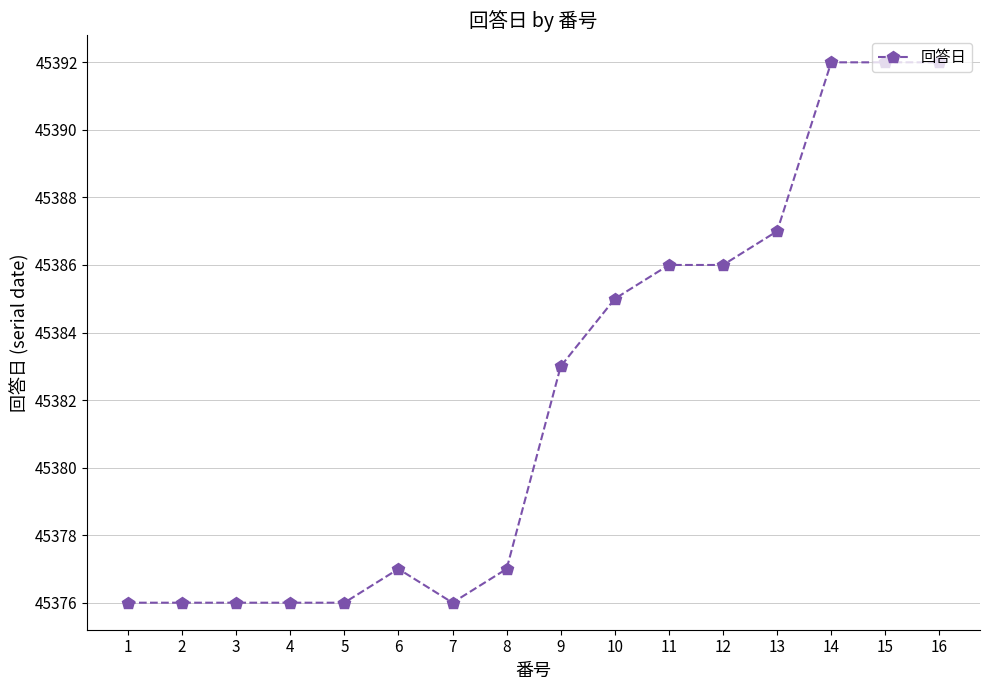

Between 15 and 8, which is larger?

15